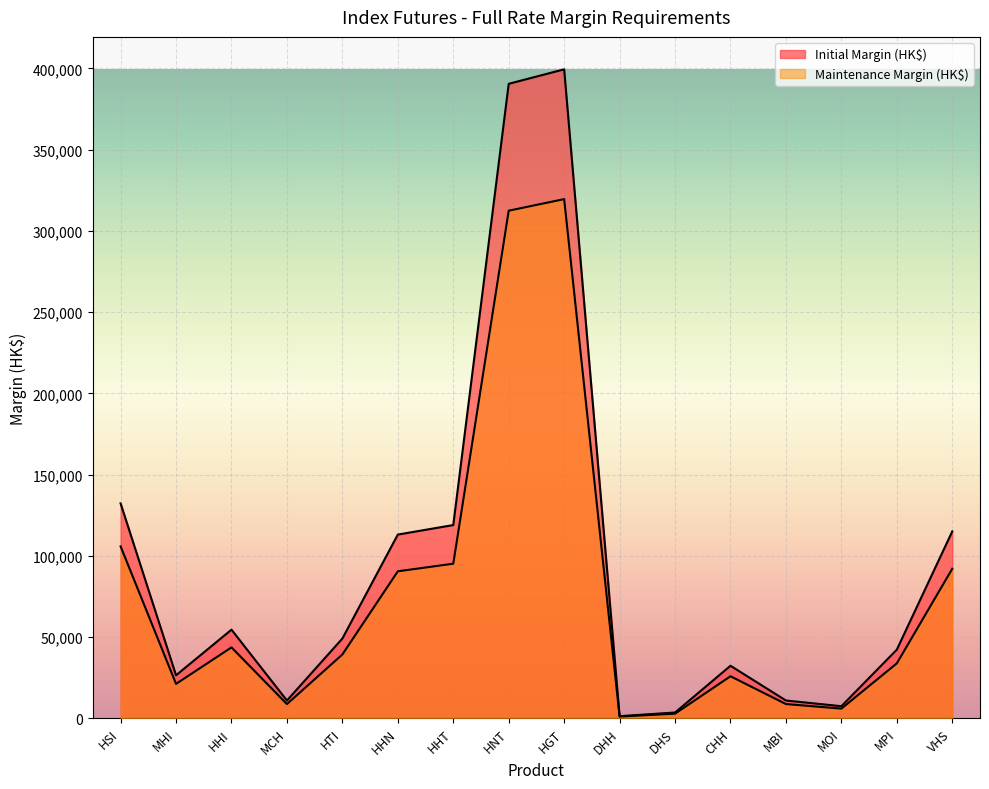

Reading right to left, what are all the values shown in this chart?

Initial Margin (HK$): 115045	42254	7421	10932	32319	3537	1304	399465	390567	118928	113076	49077	10906	54530	26453	132268
Maintenance Margin (HK$): 92036	33803	5936	8745	25855	2829	1043	319572	312453	95142	90460	39261	8724	43624	21162	105814